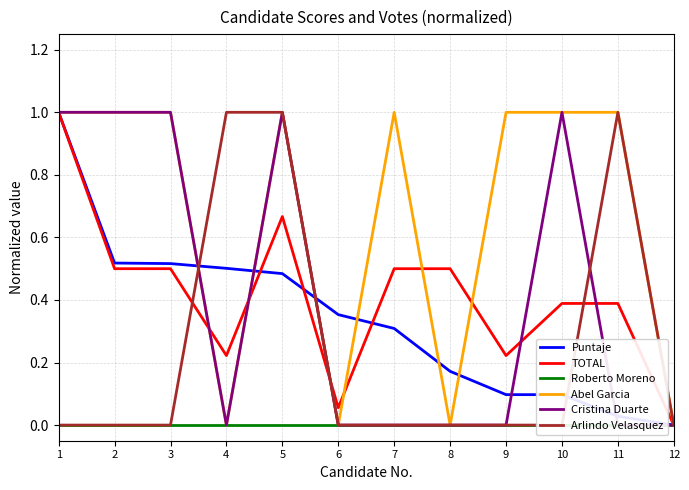

The Puntaje series shows 0.0 at 11. True or false?

True